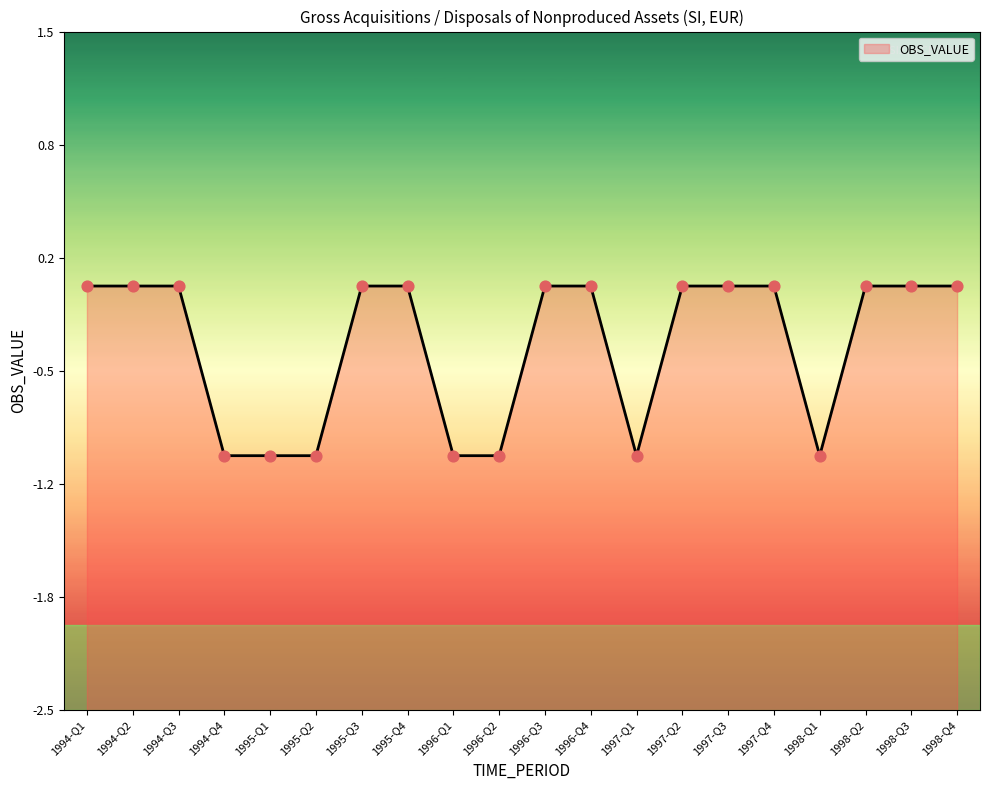

Between 1995-Q4 and 1998-Q4, which is larger?

1995-Q4